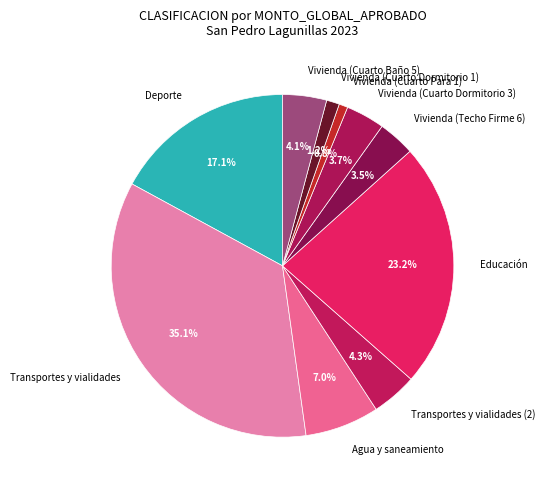

Combined, do Vivienda (Cuarto Para 1) and Agua y saneamiento account for over 50%?

No